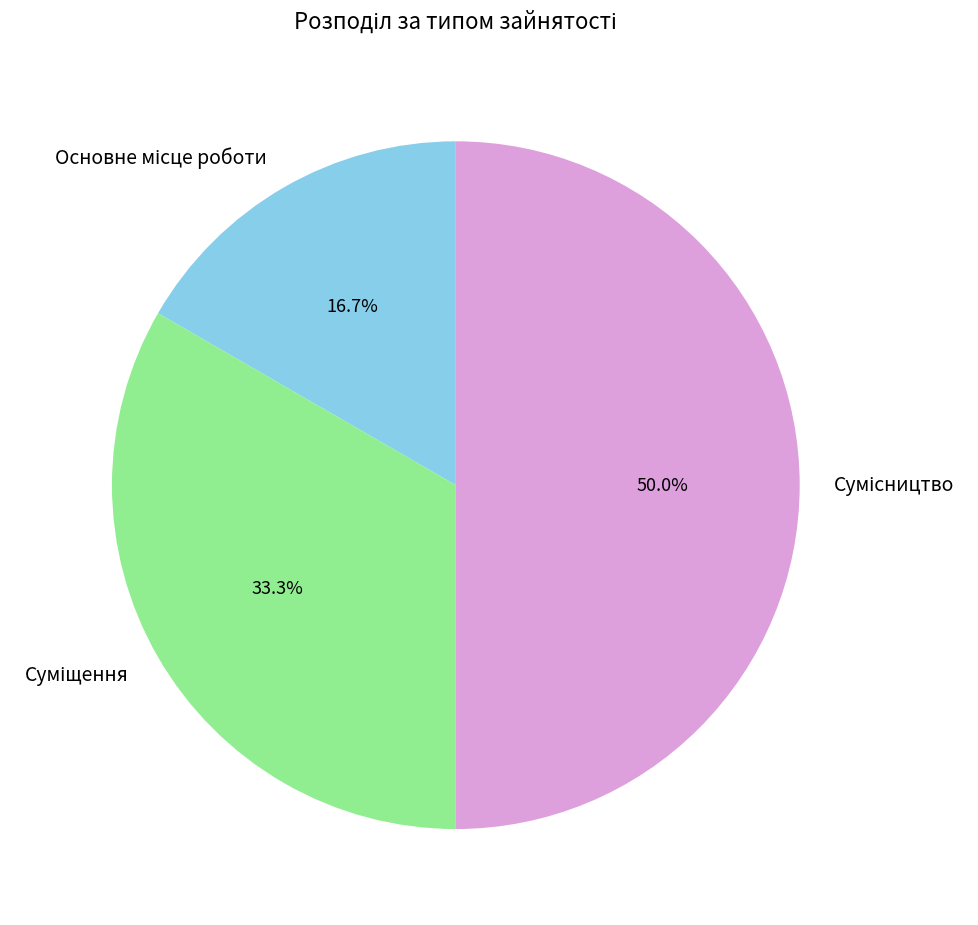

Approximately how many times larger is the value at Основне місце роботи compared to Суміщення?

0.5